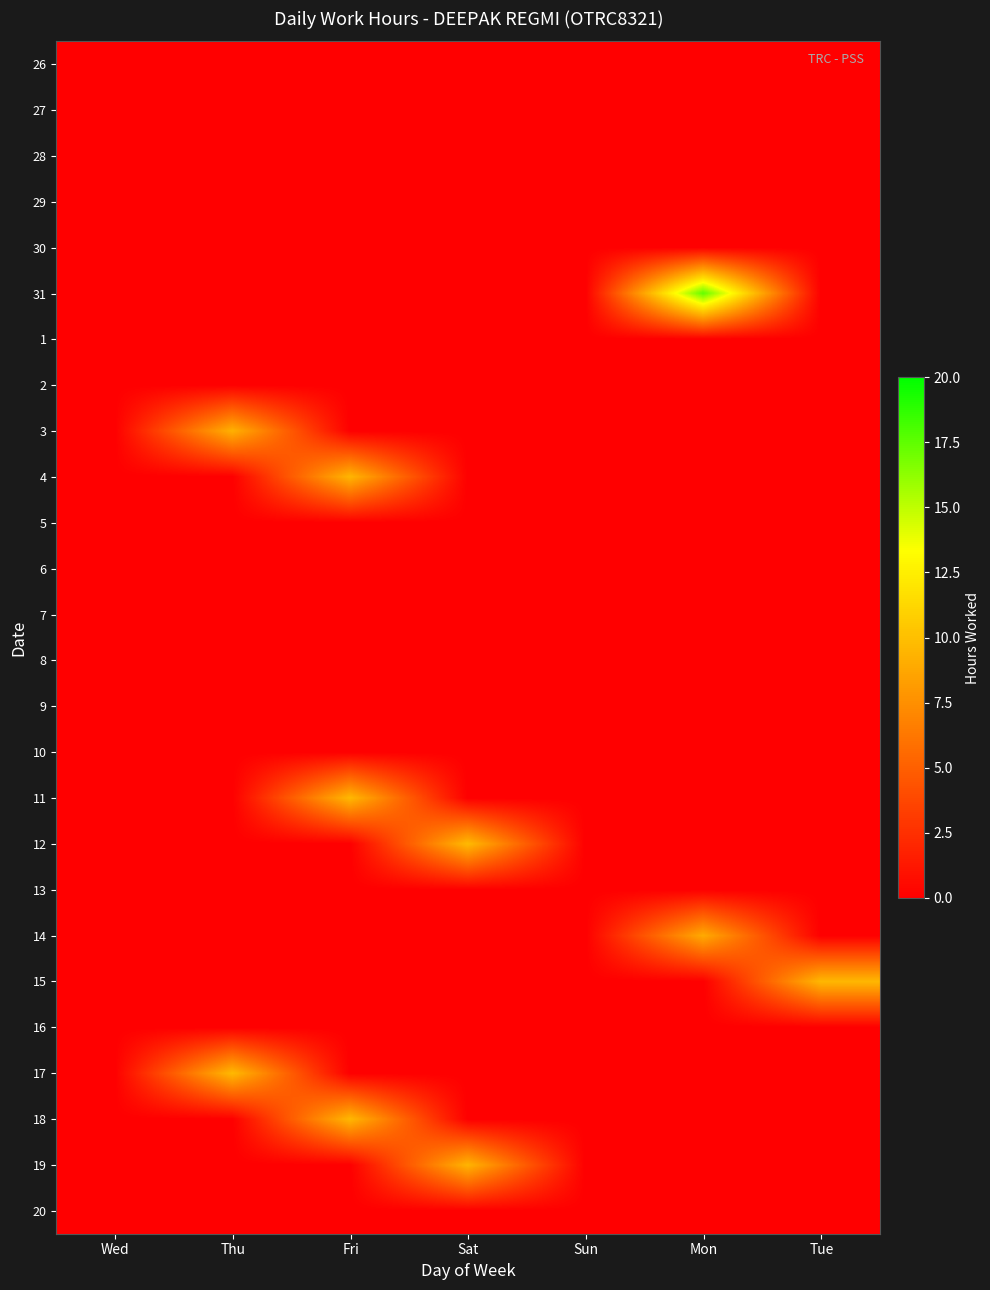

Reading right to left, what are all the values shown in this chart?

26: Tue=0.0	Mon=0.0	Sun=0.0	Sat=0.0	Fri=0.0	Thu=0.0	Wed=0.0
27: Tue=0.0	Mon=0.0	Sun=0.0	Sat=0.0	Fri=0.0	Thu=0.0	Wed=0.0
28: Tue=0.0	Mon=0.0	Sun=0.0	Sat=0.0	Fri=0.0	Thu=0.0	Wed=0.0
29: Tue=0.0	Mon=0.0	Sun=0.0	Sat=0.0	Fri=0.0	Thu=0.0	Wed=0.0
30: Tue=0.0	Mon=0.0	Sun=0.0	Sat=0.0	Fri=0.0	Thu=0.0	Wed=0.0
31: Tue=0.0	Mon=17.4	Sun=0.0	Sat=0.0	Fri=0.0	Thu=0.0	Wed=0.0
1: Tue=0.0	Mon=0.0	Sun=0.0	Sat=0.0	Fri=0.0	Thu=0.0	Wed=0.0
2: Tue=0.0	Mon=0.0	Sun=0.0	Sat=0.0	Fri=0.0	Thu=0.0	Wed=0.0
3: Tue=0.0	Mon=0.0	Sun=0.0	Sat=0.0	Fri=0.0	Thu=9.3	Wed=0.0
4: Tue=0.0	Mon=0.0	Sun=0.0	Sat=0.0	Fri=9.5	Thu=0.0	Wed=0.0
5: Tue=0.0	Mon=0.0	Sun=0.0	Sat=0.0	Fri=0.0	Thu=0.0	Wed=0.0
6: Tue=0.0	Mon=0.0	Sun=0.0	Sat=0.0	Fri=0.0	Thu=0.0	Wed=0.0
7: Tue=0.0	Mon=0.0	Sun=0.0	Sat=0.0	Fri=0.0	Thu=0.0	Wed=0.0
8: Tue=0.0	Mon=0.0	Sun=0.0	Sat=0.0	Fri=0.0	Thu=0.0	Wed=0.0
9: Tue=0.0	Mon=0.0	Sun=0.0	Sat=0.0	Fri=0.0	Thu=0.0	Wed=0.0
10: Tue=0.0	Mon=0.0	Sun=0.0	Sat=0.0	Fri=0.0	Thu=0.0	Wed=0.0
11: Tue=0.0	Mon=0.0	Sun=0.0	Sat=0.0	Fri=9.7	Thu=0.0	Wed=0.0
12: Tue=0.0	Mon=0.0	Sun=0.0	Sat=9.8	Fri=0.0	Thu=0.0	Wed=0.0
13: Tue=0.0	Mon=0.0	Sun=0.0	Sat=0.0	Fri=0.0	Thu=0.0	Wed=0.0
14: Tue=0.0	Mon=8.9	Sun=0.0	Sat=0.0	Fri=0.0	Thu=0.0	Wed=0.0
15: Tue=9.6	Mon=0.0	Sun=0.0	Sat=0.0	Fri=0.0	Thu=0.0	Wed=0.0
16: Tue=0.0	Mon=0.0	Sun=0.0	Sat=0.0	Fri=0.0	Thu=0.0	Wed=0.0
17: Tue=0.0	Mon=0.0	Sun=0.0	Sat=0.0	Fri=0.0	Thu=9.7	Wed=0.0
18: Tue=0.0	Mon=0.0	Sun=0.0	Sat=0.0	Fri=9.6	Thu=0.0	Wed=0.0
19: Tue=0.0	Mon=0.0	Sun=0.0	Sat=9.4	Fri=0.0	Thu=0.0	Wed=0.0
20: Tue=0.0	Mon=0.0	Sun=0.0	Sat=0.0	Fri=0.0	Thu=0.0	Wed=0.0